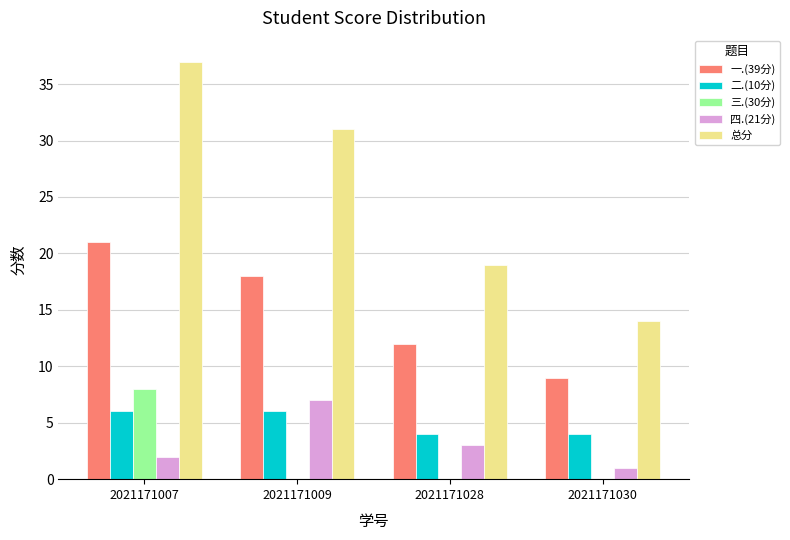

How many series are shown in this chart?

5